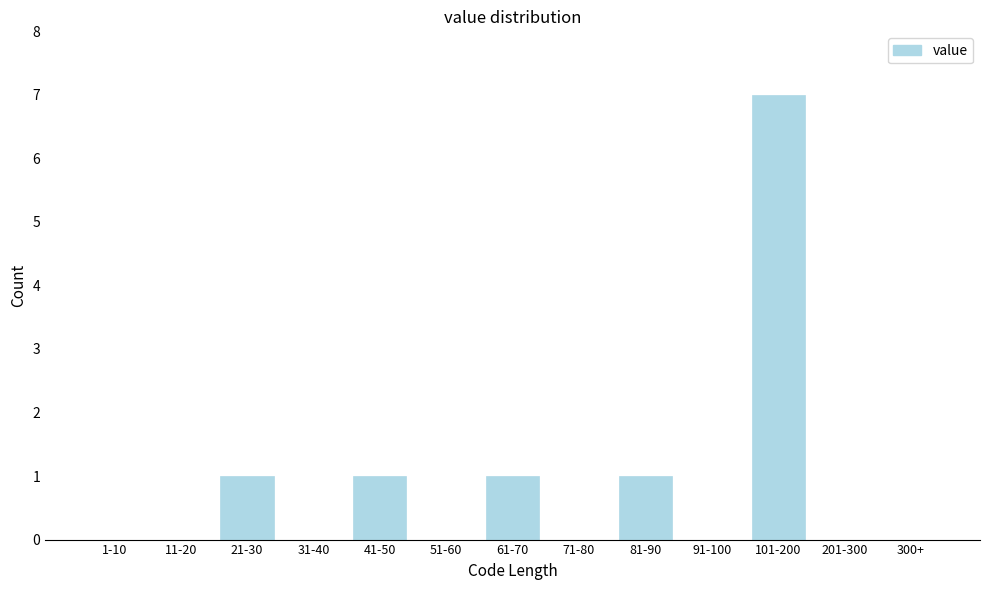

Reading left to right, list all the values displayed in this chart.

1-10=0	11-20=0	21-30=1	31-40=0	41-50=1	51-60=0	61-70=1	71-80=0	81-90=1	91-100=0	101-200=7	201-300=0	300+=0